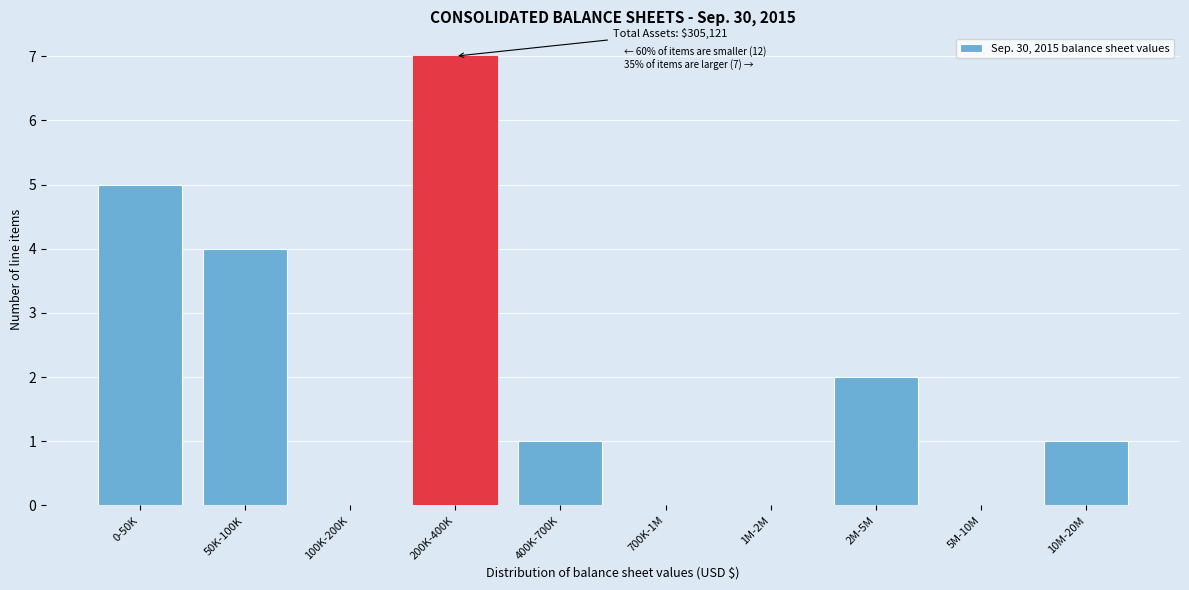

Reading left to right, extract all data points from this chart.

0-50K=5	50K-100K=4	100K-200K=0	200K-400K=7	400K-700K=1	700K-1M=0	1M-2M=0	2M-5M=2	5M-10M=0	10M-20M=1